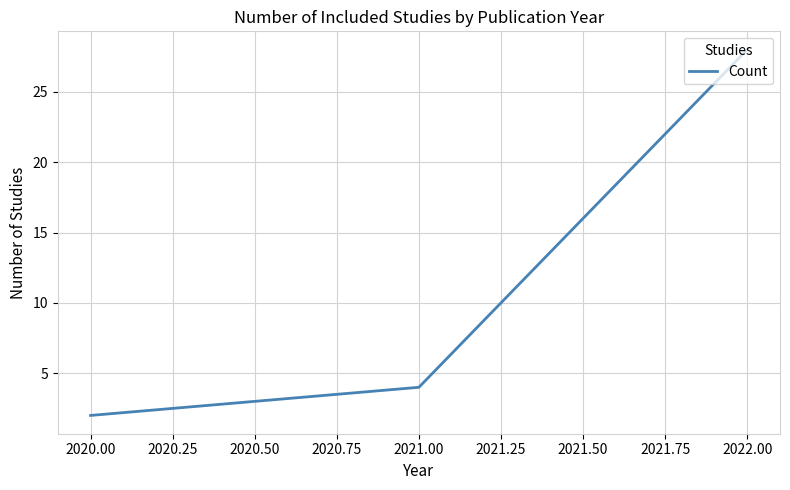

How many lines are shown in the chart?

1